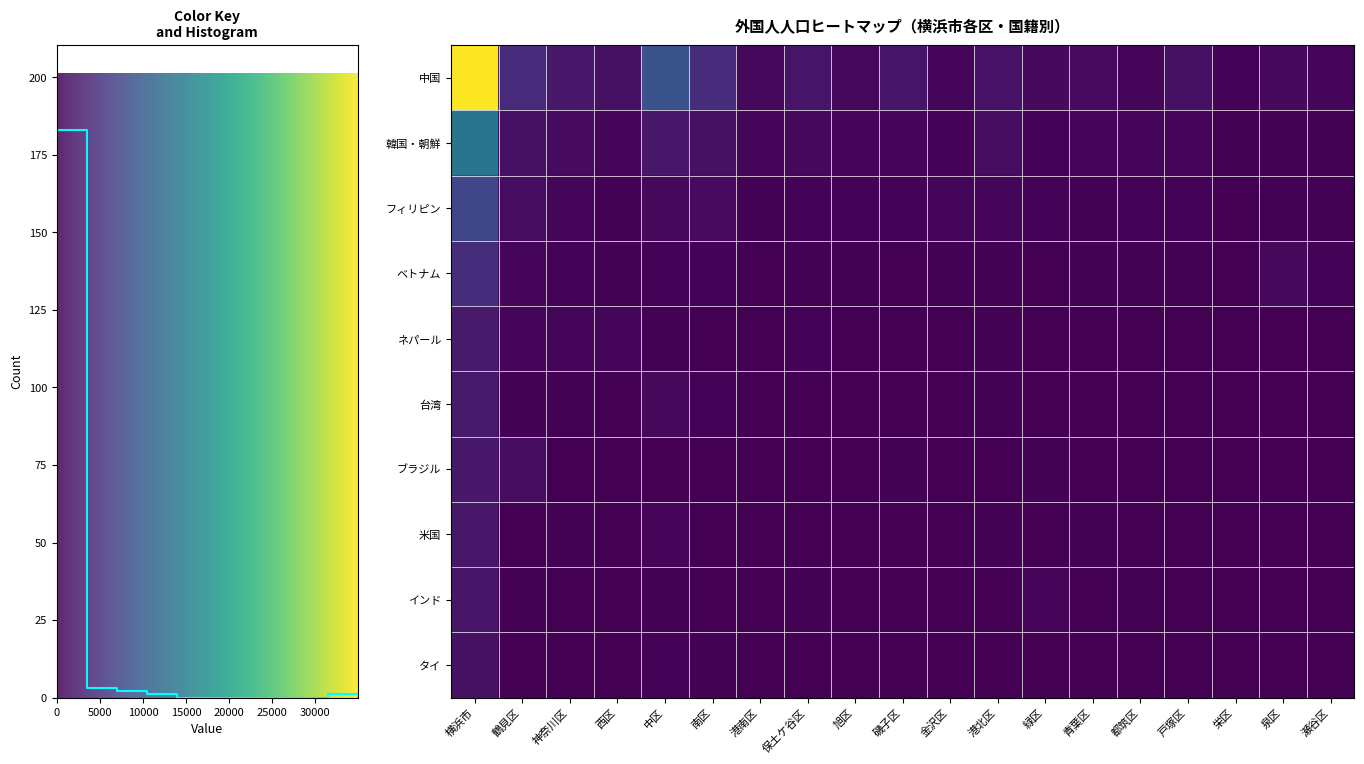

Rank the series by their maximum value, from lowest to highest.

タイ, インド, 米国, ブラジル, 台湾, ネパール, ベトナム, フィリピン, 韓国・朝鮮, 中国